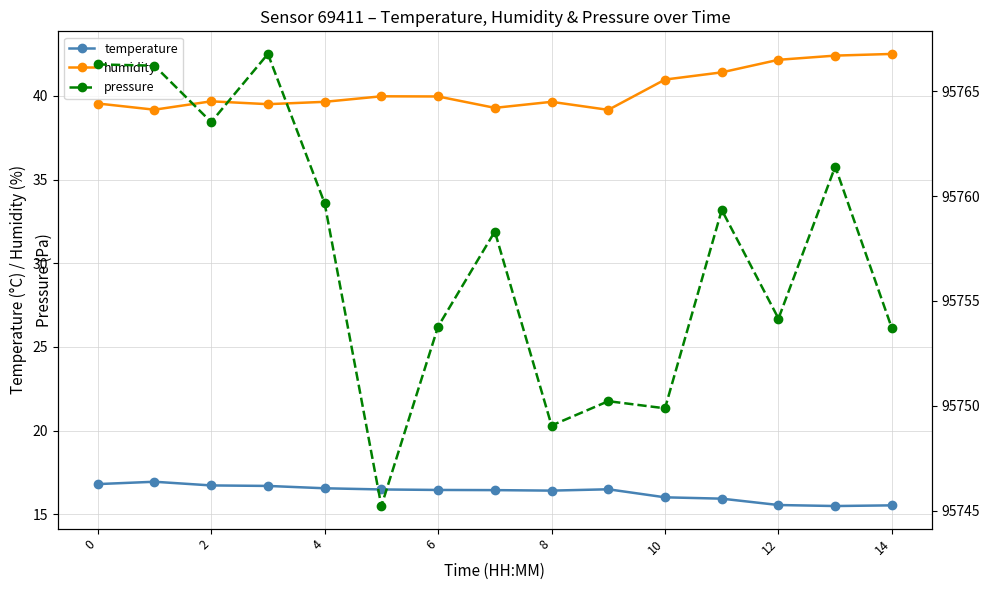

True or false: temperature and humidity cross at least once.

False